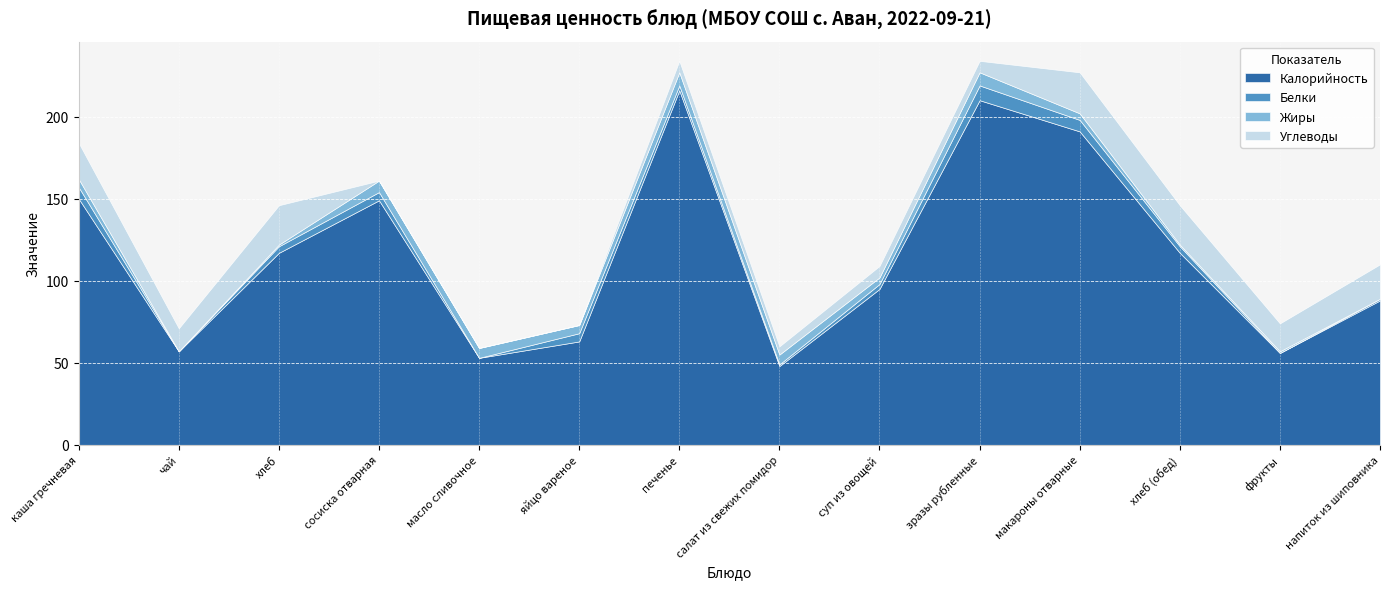

Does the chart display data point markers on the line(s)?

No